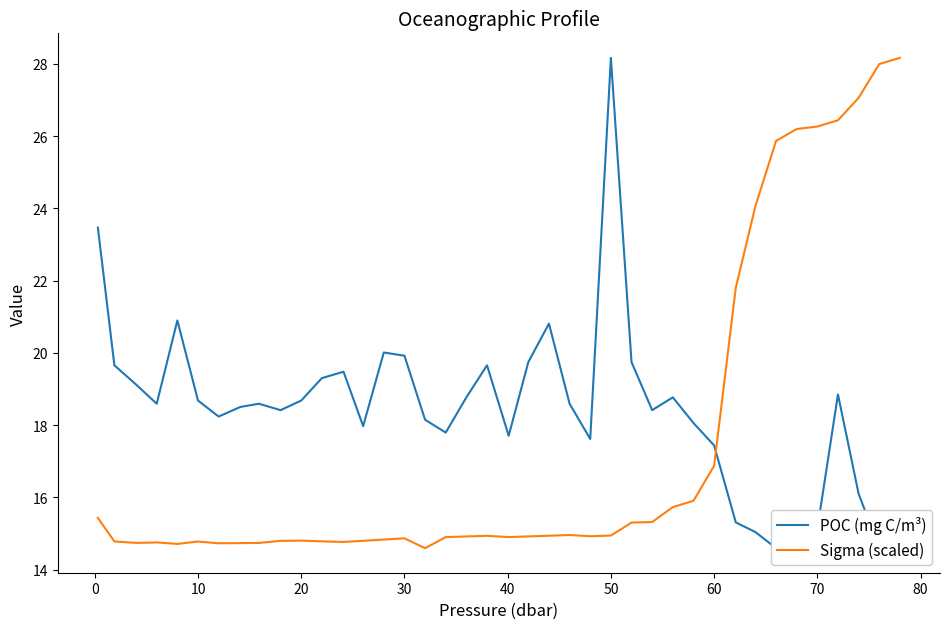

What is the highest value of the Sigma (scaled) series?

28.2